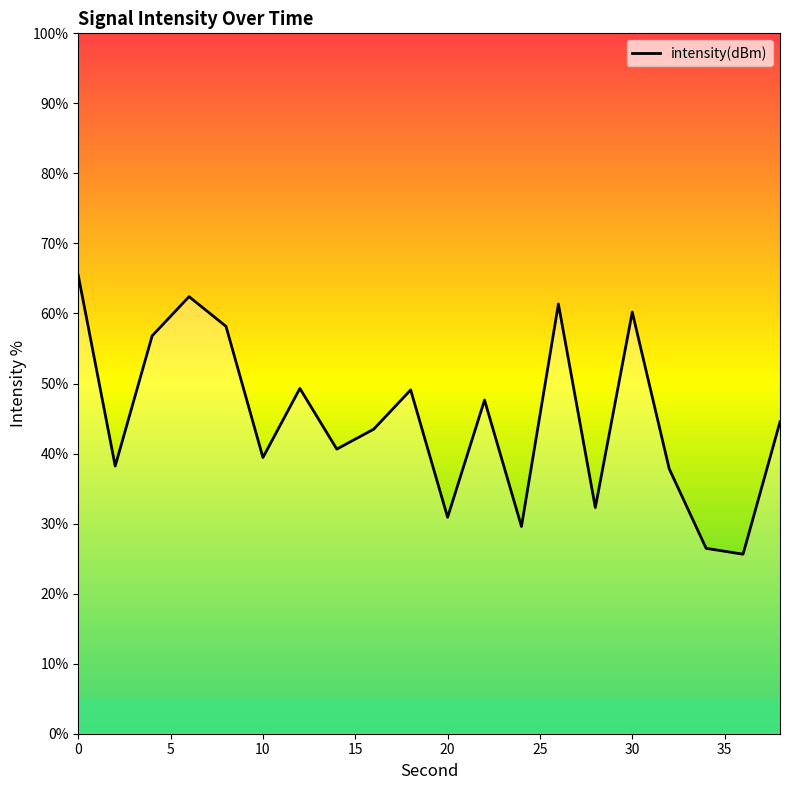

What is the difference between the maximum and minimum values?

39.8